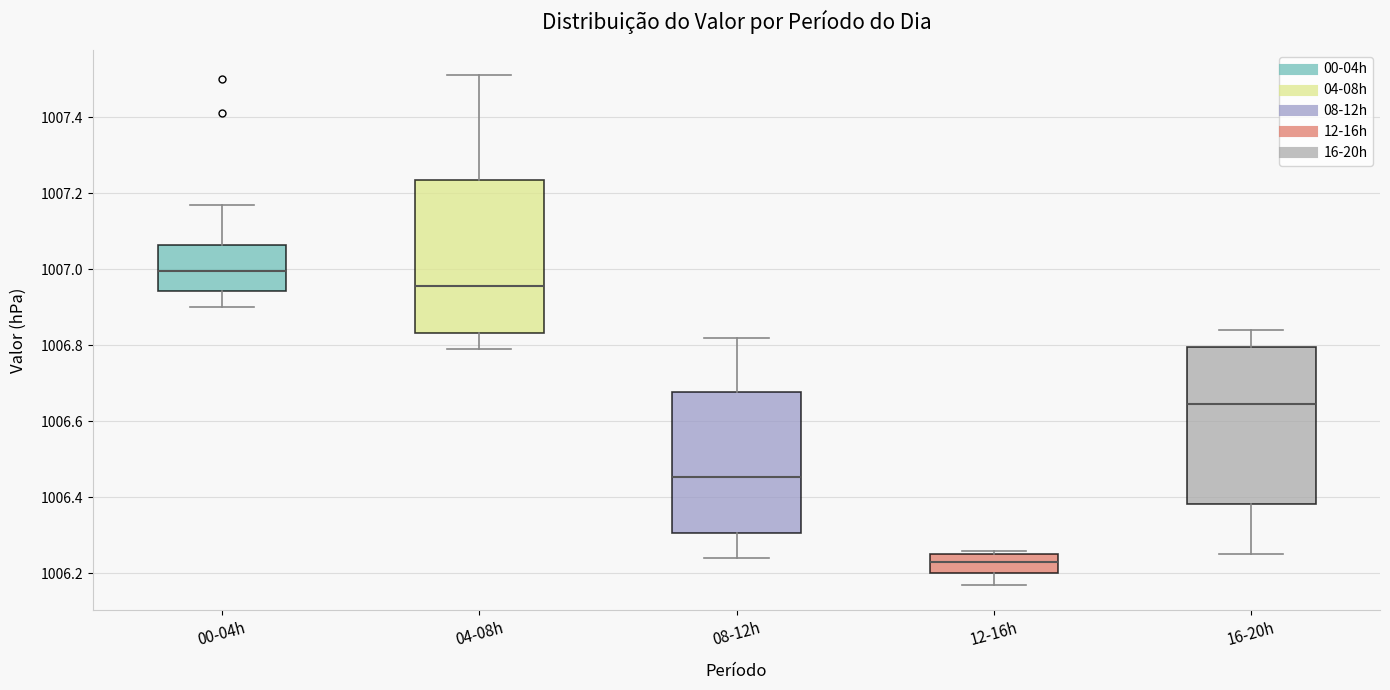

Which box has the highest median line?

00-04h